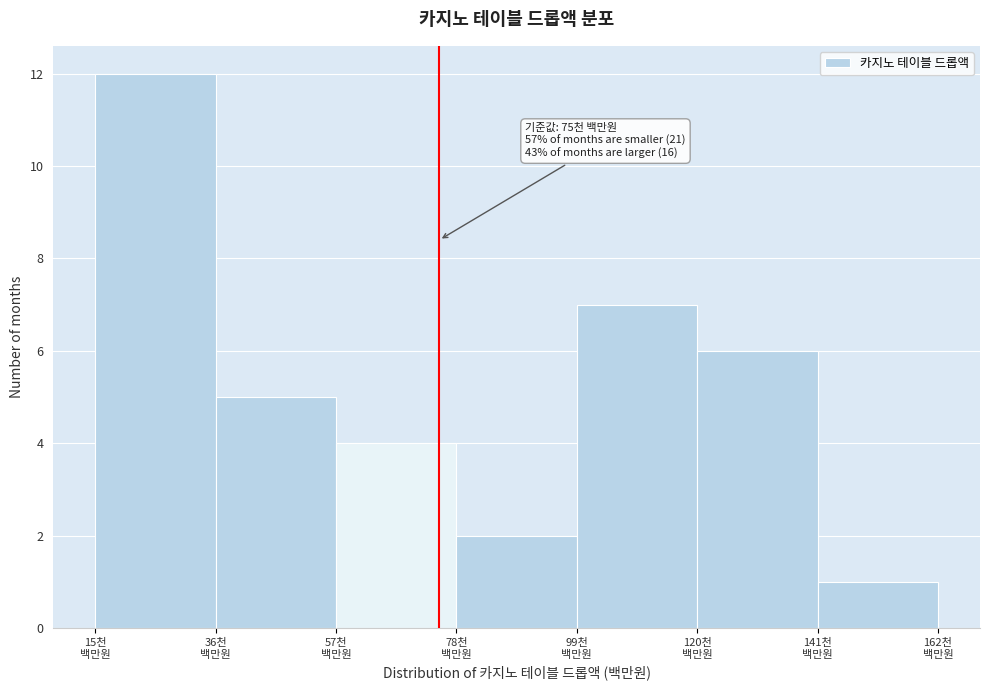

Reading left to right, extract all data points from this chart.

12	5	4	2	7	6	1